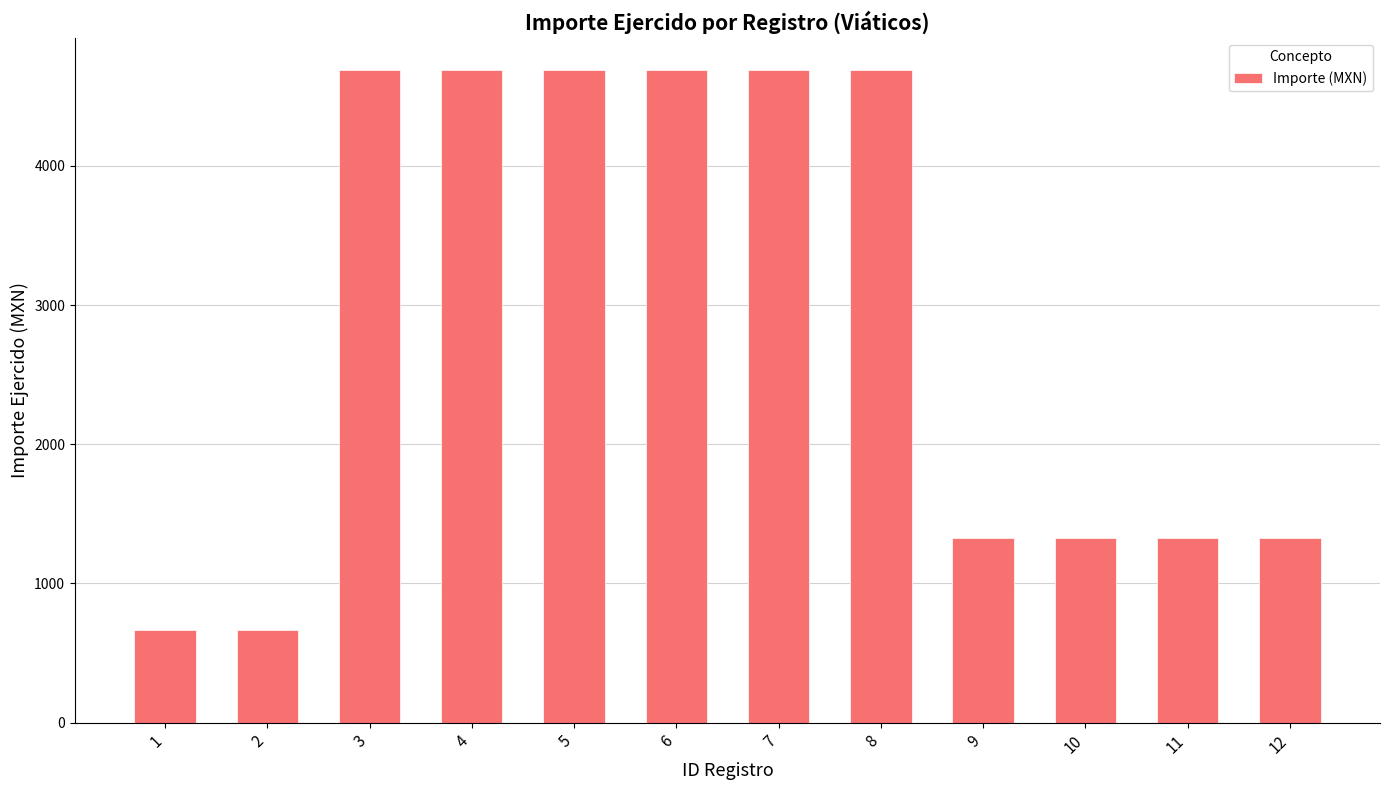

The value at 5 is 6968.7. True or false?

False